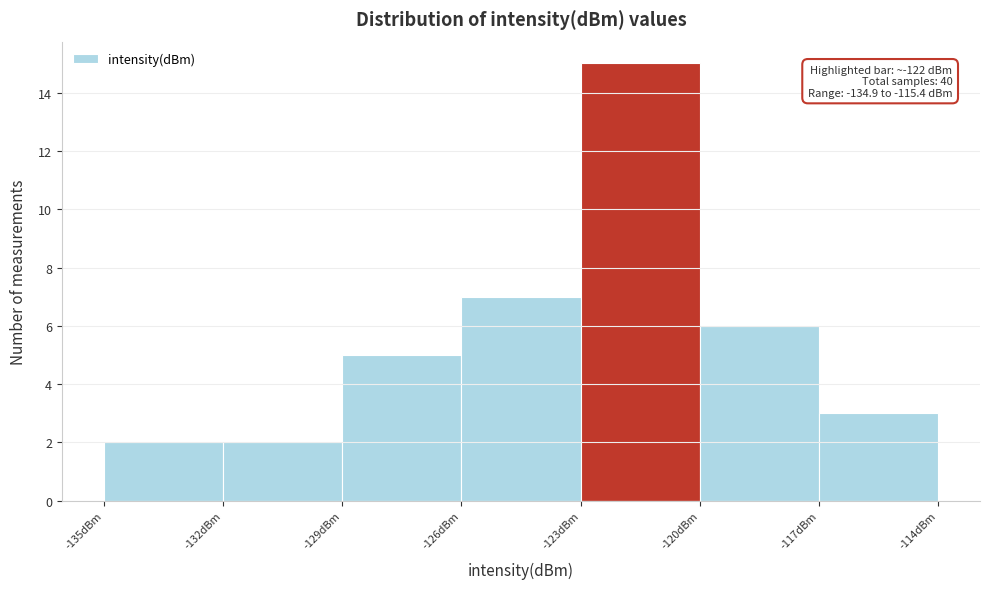

Over which range of the x-axis is the bar tallest?

-123 to -120